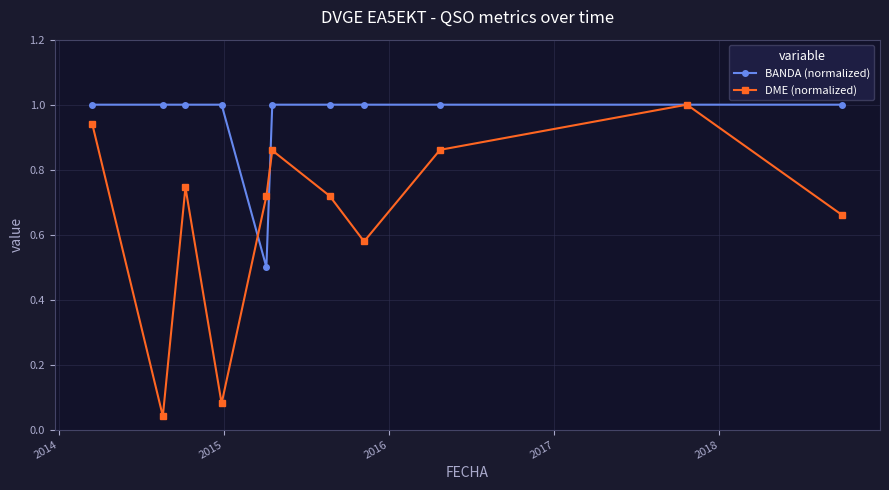

Count the number of data series in this chart.

2